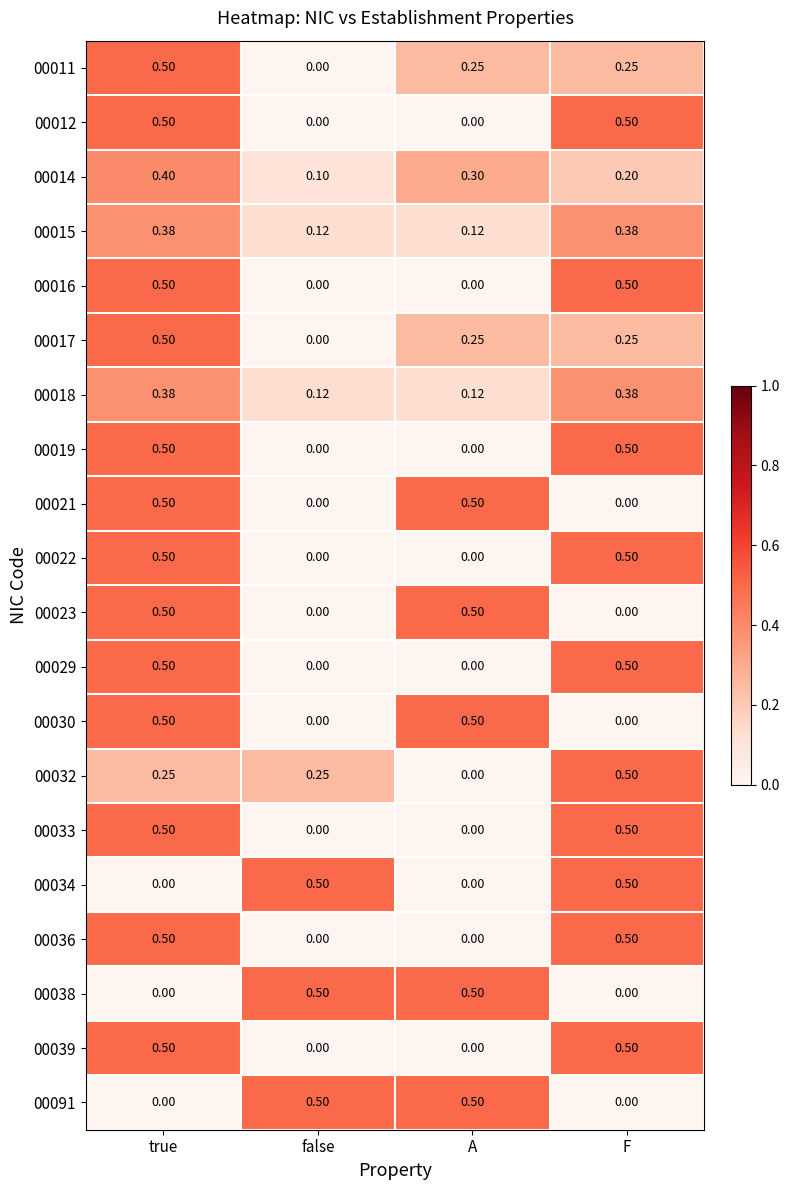

Is the value of 00091 at true greater than the value of 00034 at F?

No